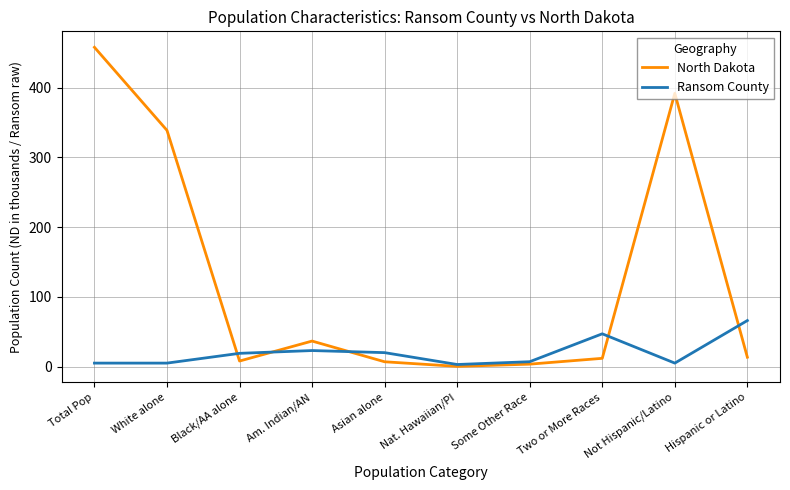

Read the Ransom County value at Some Other Race.

7.0